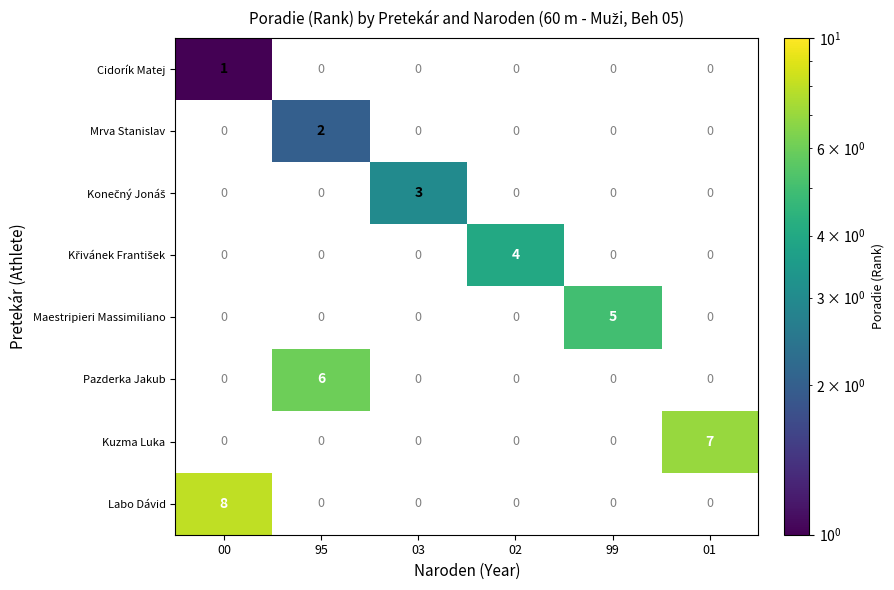

What is the total value across all series at 00?

9